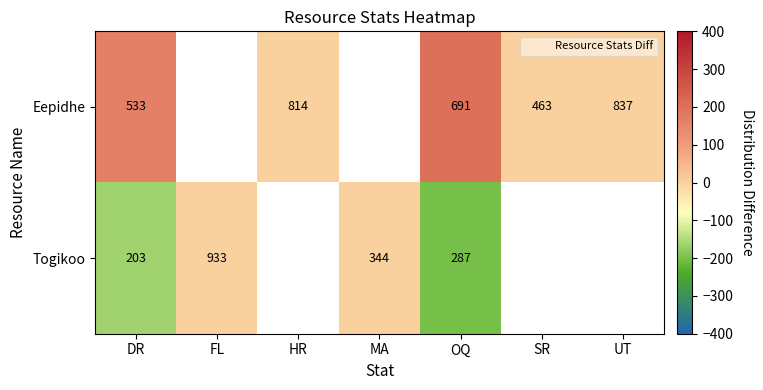

At how many categories does at least one series exceed -135?

7